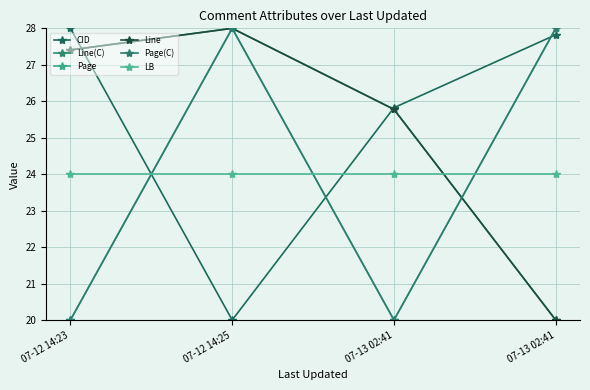

What is the spread (max minus min) of values at 07-12 14:23?

8.0